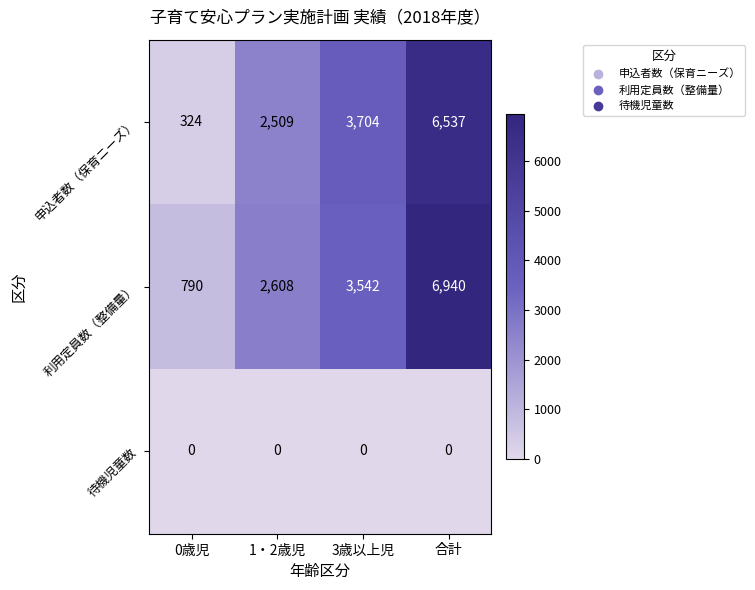

What is the spread (max minus min) of values at 合計?

6940